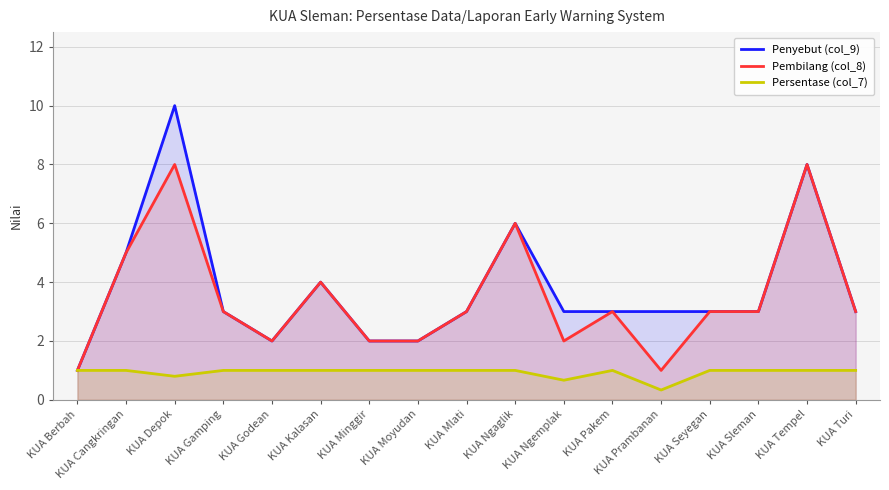

At which label is Pembilang (col_8) closest to 4?

KUA Kalasan